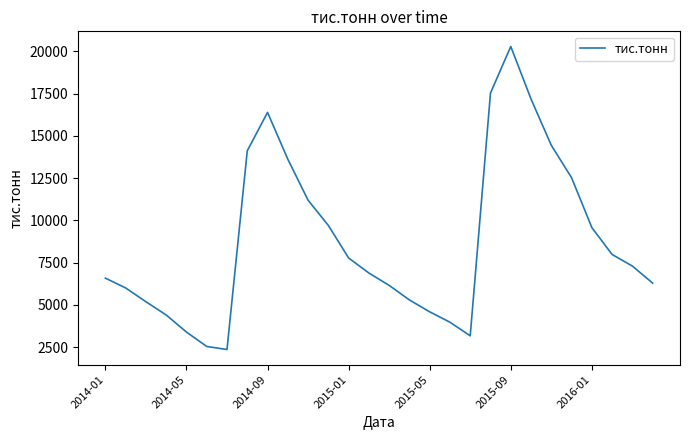

What is the difference between the maximum and minimum values?

17944.6